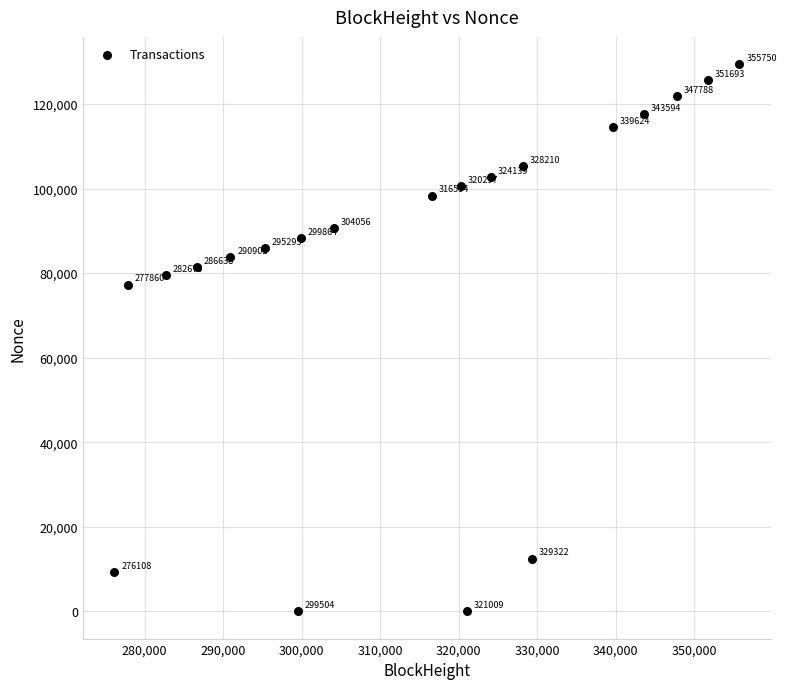

What is the range of Y values (max minus min)?

129394